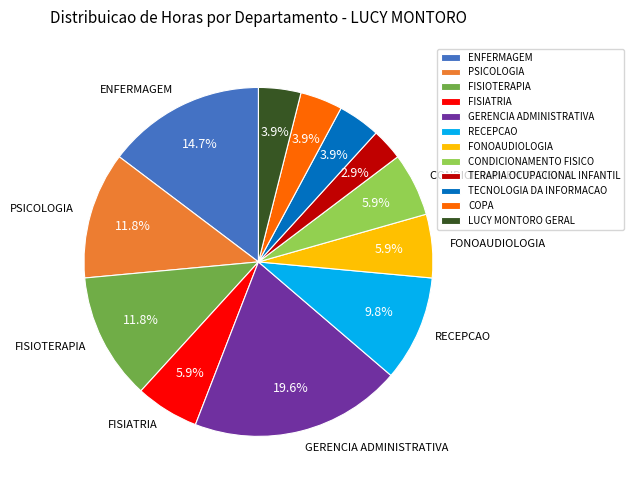

The COPA slice represents 11% of the pie. True or false?

False